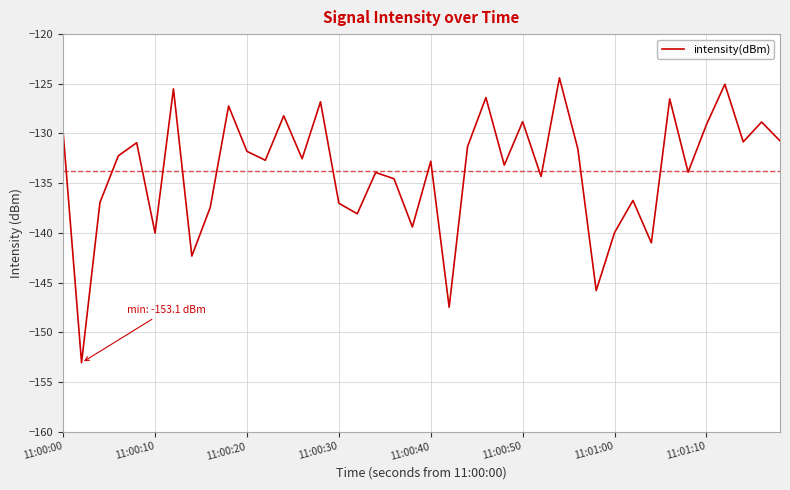

What is the smallest value displayed?

-153.1